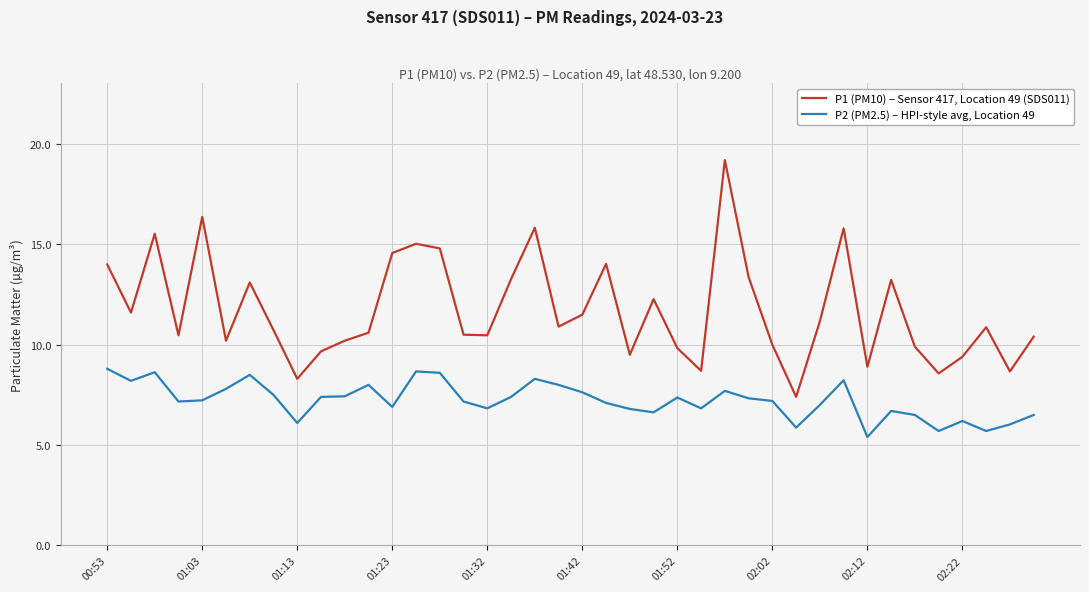

What is the difference between the maximum and minimum values in the P1 (PM10) – Sensor 417, Location 49 (SDS011) series?

11.8